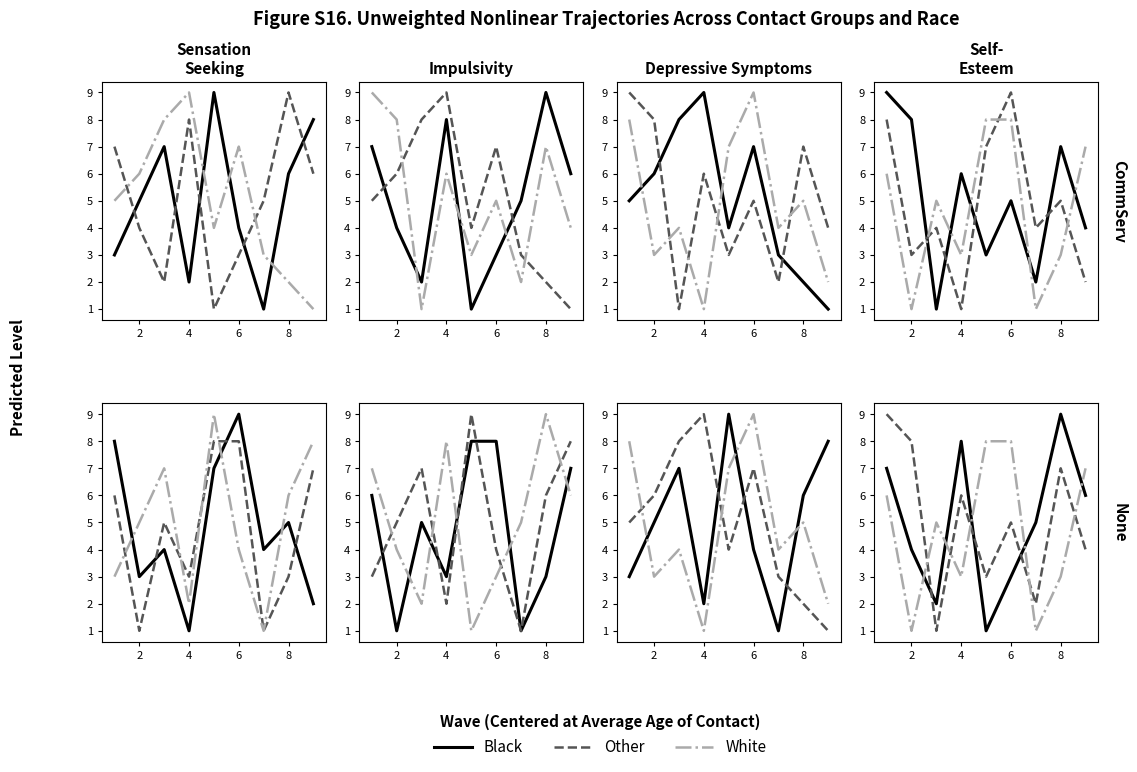

What value does the Black series have at 2?

4